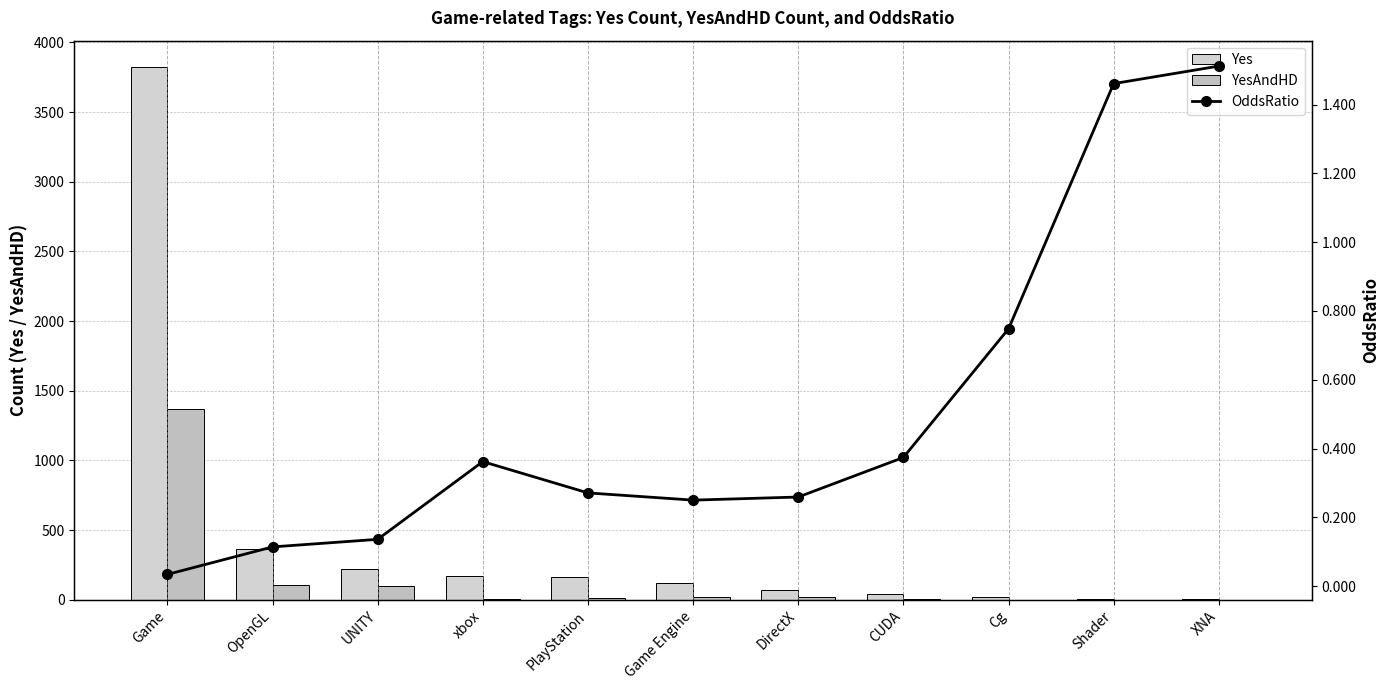

Reading left to right, what are all the values shown in this chart?

Yes: Game=3822.0	OpenGL=366.0	UNITY=220.0	xbox=172.0	PlayStation=164.0	Game Engine=122.0	DirectX=73.0	CUDA=44.0	Cg=19.0	Shader=7.0	XNA=3.0
YesAndHD: Game=1367.0	OpenGL=109.0	UNITY=99.0	xbox=8.0	PlayStation=15.0	Game Engine=19.0	DirectX=21.0	CUDA=9.0	Cg=2.0	Shader=0.0	XNA=0.0
OddsRatio: Game=0.0	OpenGL=0.1	UNITY=0.1	xbox=0.4	PlayStation=0.3	Game Engine=0.2	DirectX=0.3	CUDA=0.4	Cg=0.7	Shader=1.5	XNA=1.5